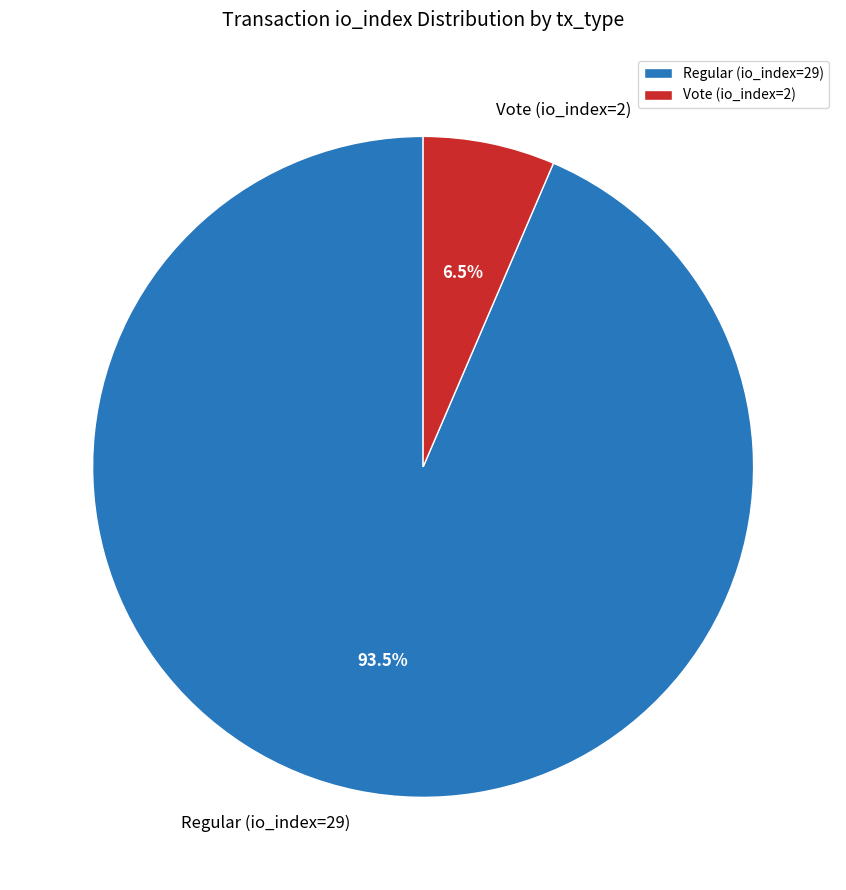

How much of the chart is everything except Vote (io_index=2)?

93.5%